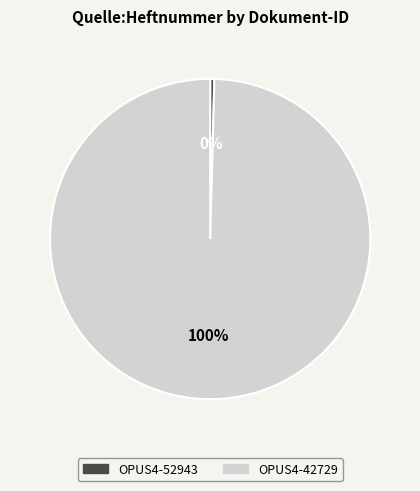

Count the number of slices in the pie.

2